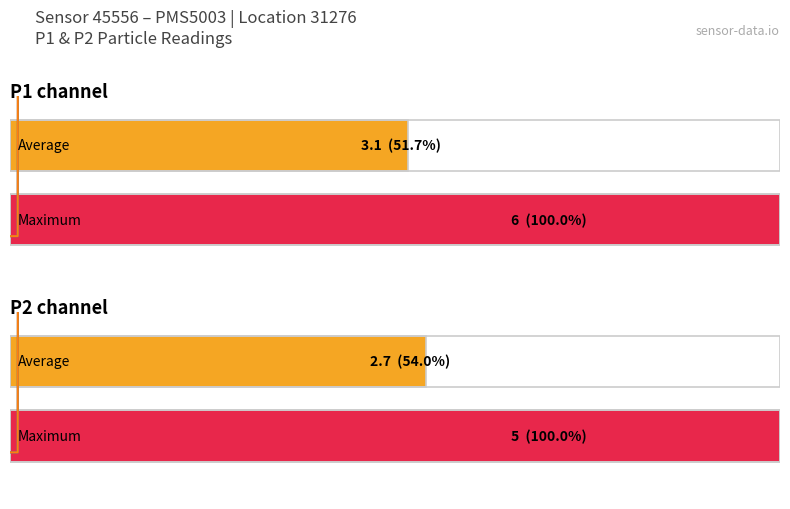

Rank the series by their average value, from lowest to highest.

Average utilization, Maximum utilization